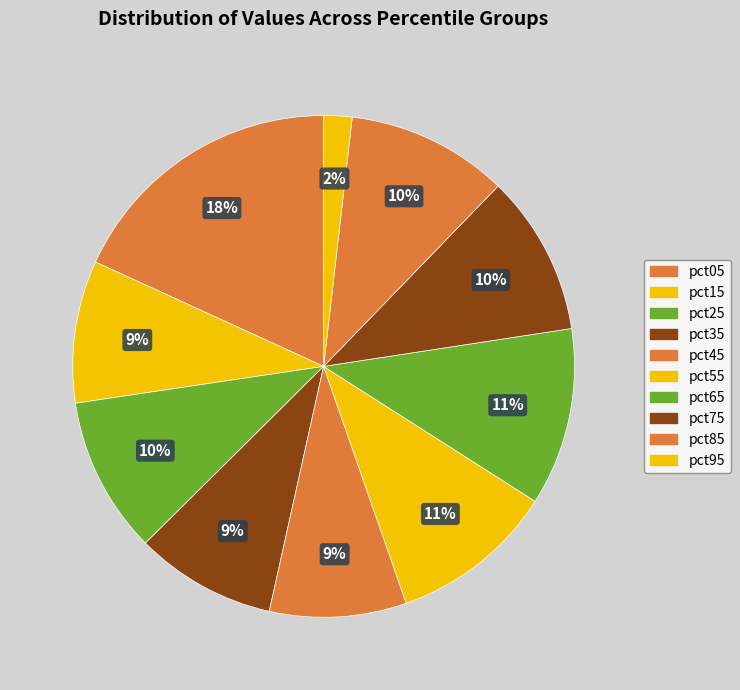

Which slice is the largest?

pct05